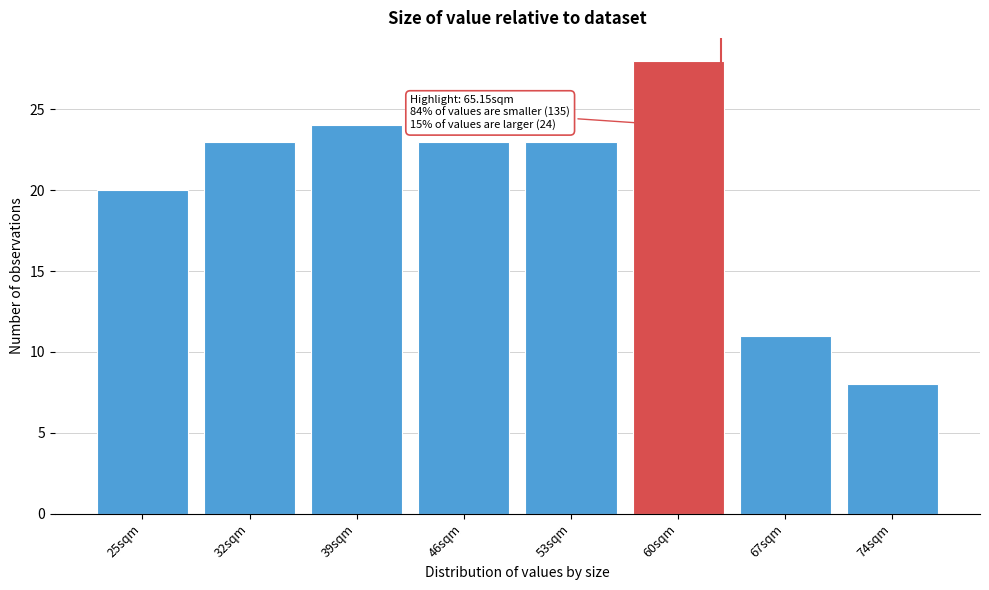

Reading left to right, extract all data points from this chart.

25sqm=20	32sqm=23	39sqm=24	46sqm=23	53sqm=23	60sqm=28	67sqm=11	74sqm=8